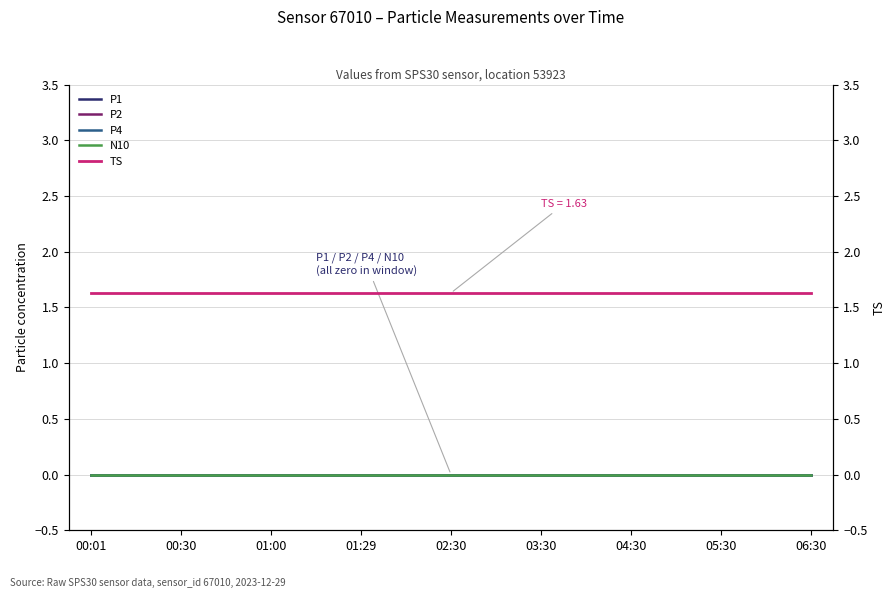

Which has a higher value, 16 or 13?

16